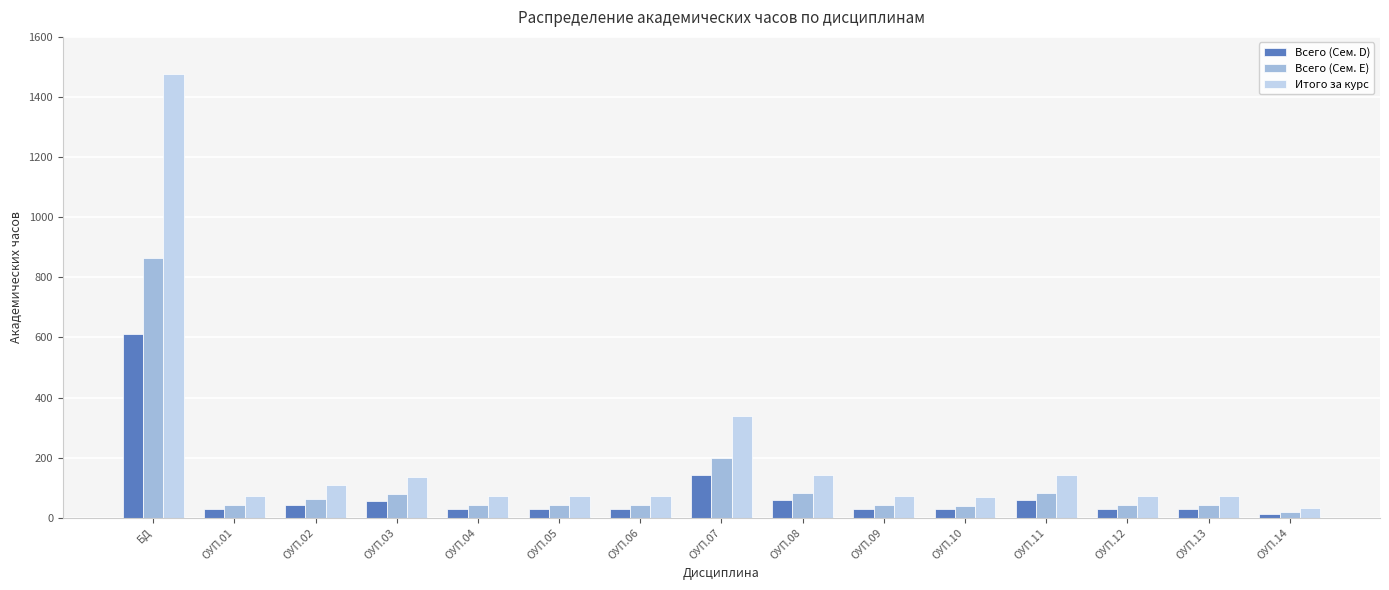

Is the value of Итого за курс at ОУП.13 greater than the value of Всего (Сем. D) at ОУП.12?

Yes